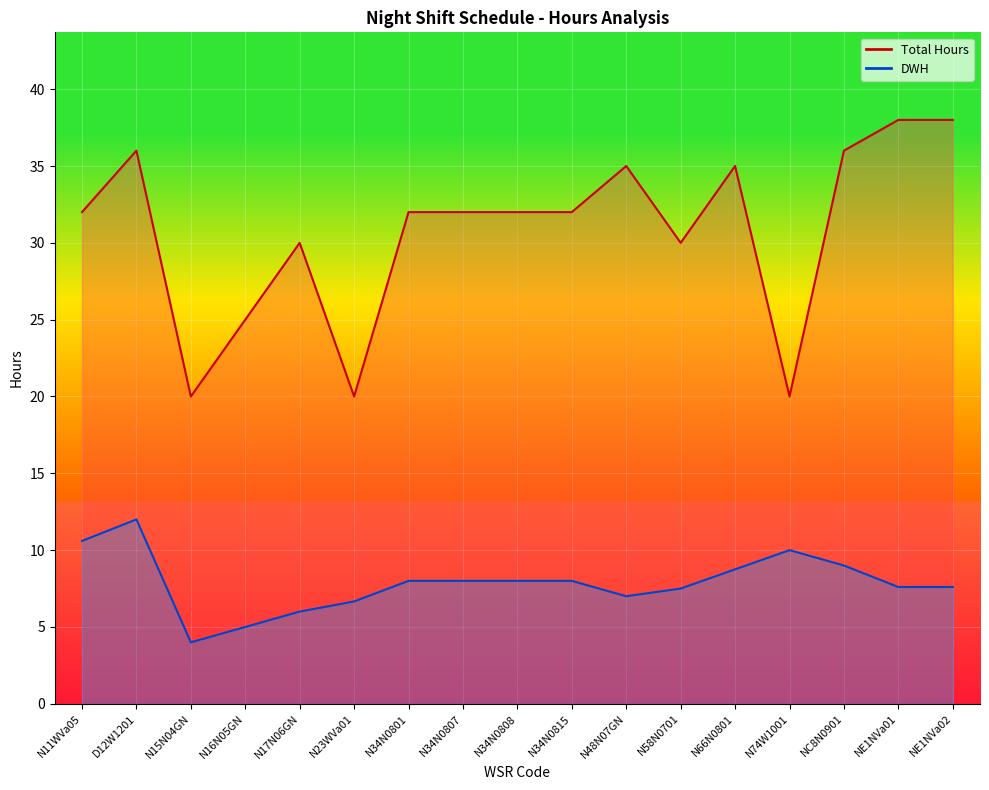

Is it true that Total Hours equals 20.0 at N23WVa01?

True